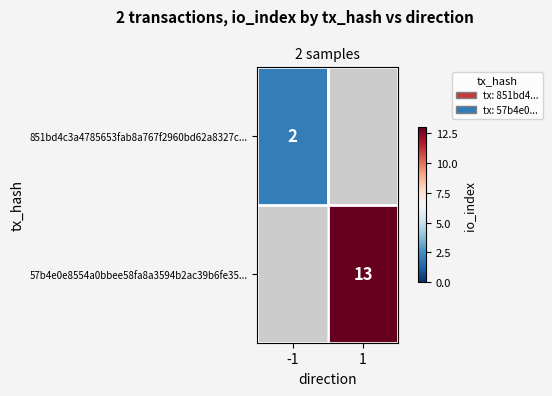

True or false: 57b4e0e8554a0bbee58fa8a3594b2ac39b6fe35... has a value of 8 at 1.

False